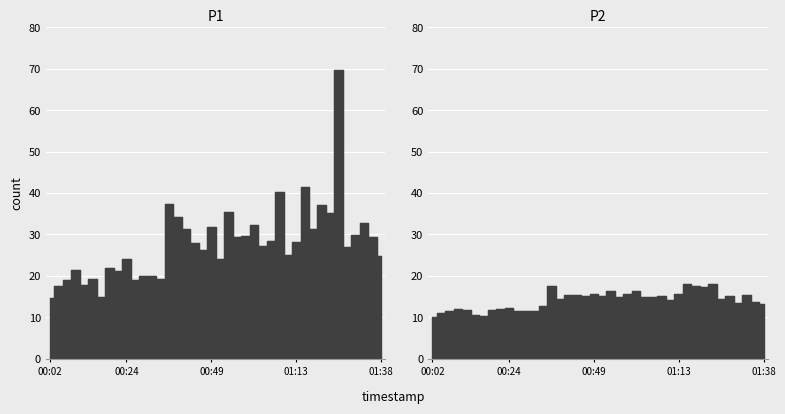

True or false: P2 and P1 intersect in this chart.

False